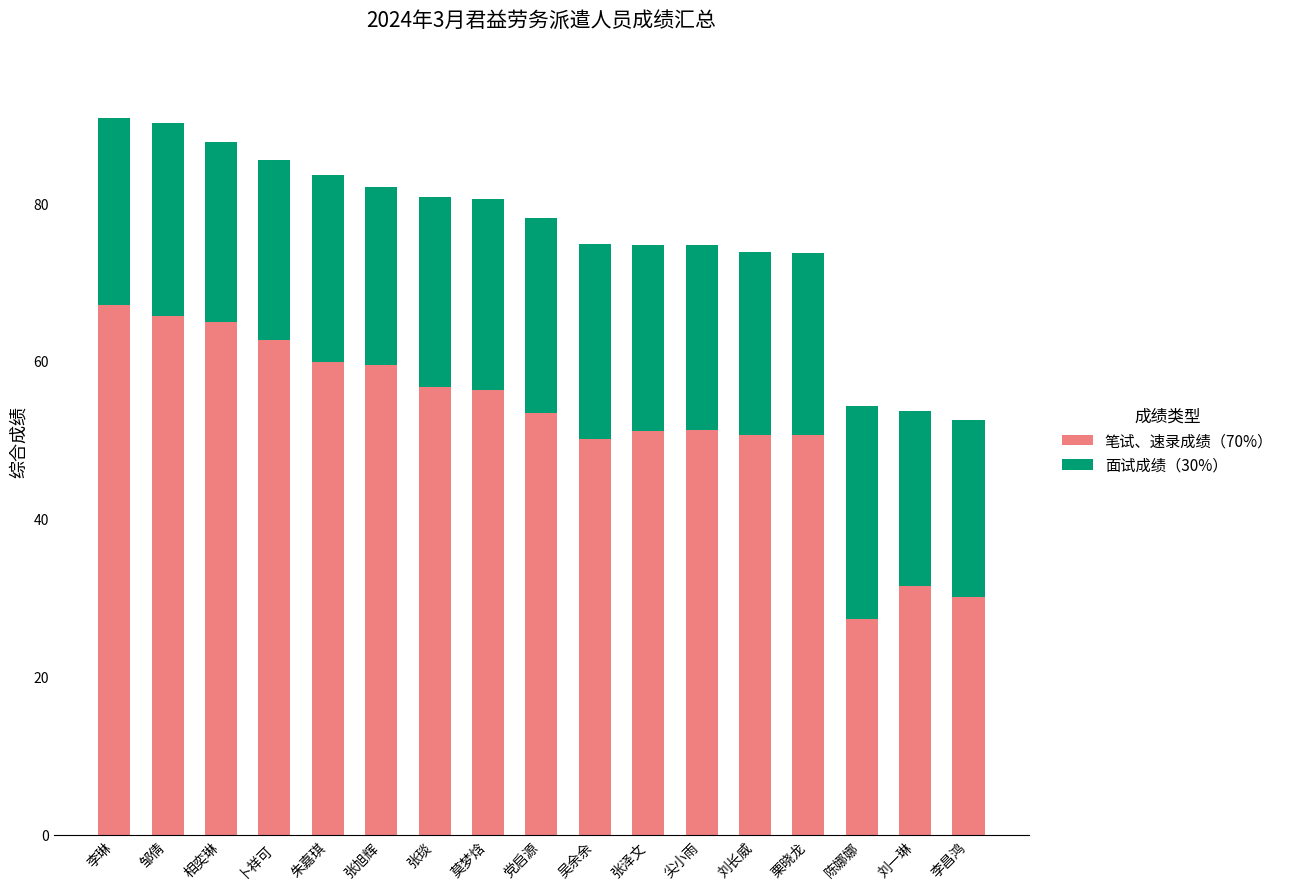

What is the difference between the second highest and minimum values in the 笔试、速录成绩（70%） series?

38.4